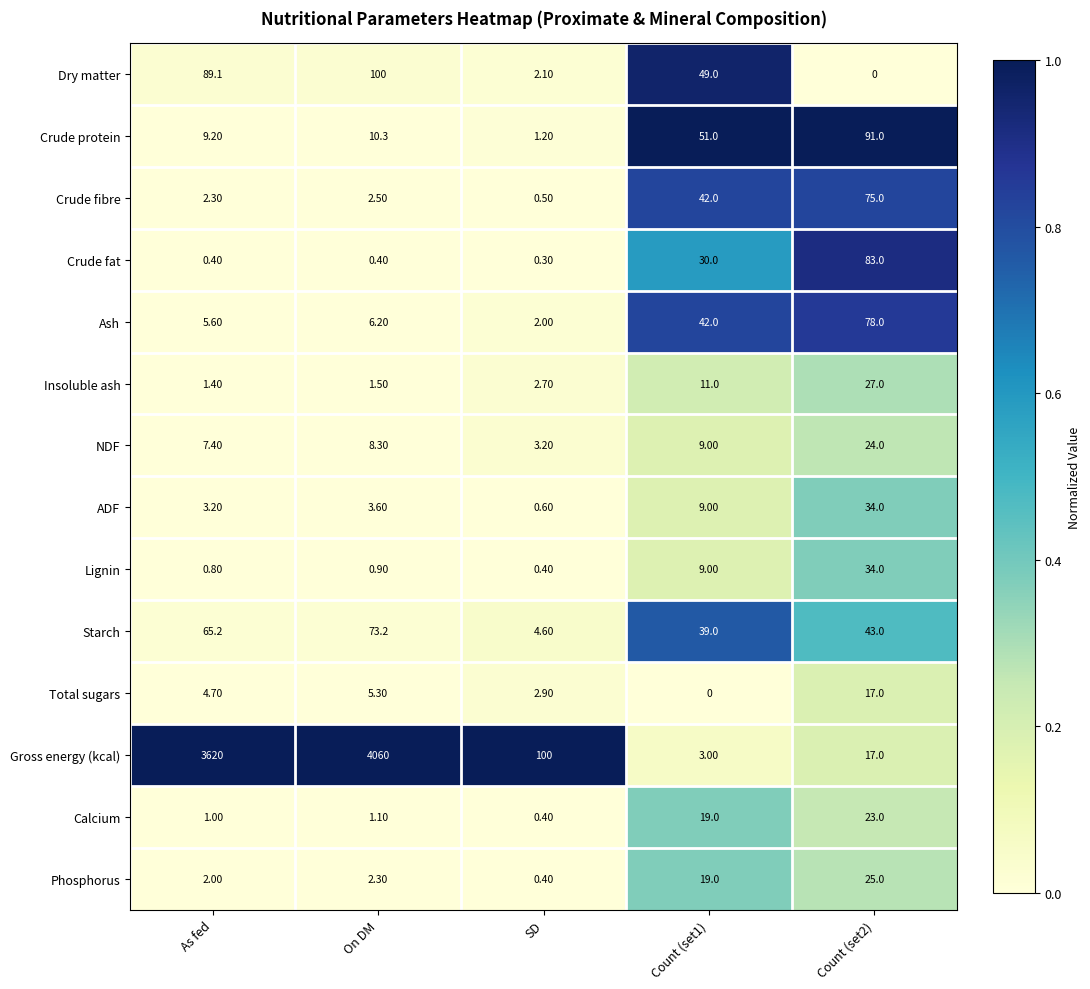

Which series changed the most between As fed and Count (set2)?

Gross energy (kcal)